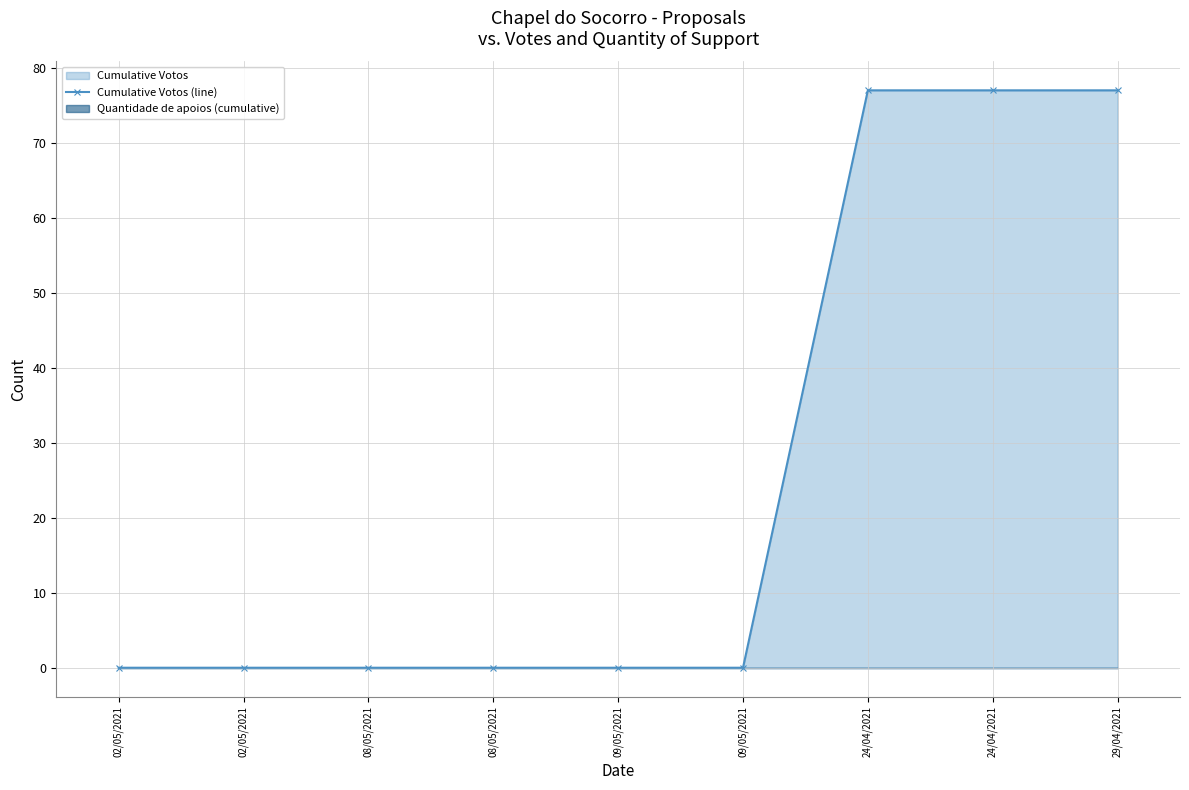

Reading left to right, list all the values displayed in this chart.

02/05/2021=0	02/05/2021=0	08/05/2021=0	08/05/2021=0	09/05/2021=0	09/05/2021=0	24/04/2021=77	24/04/2021=77	29/04/2021=77